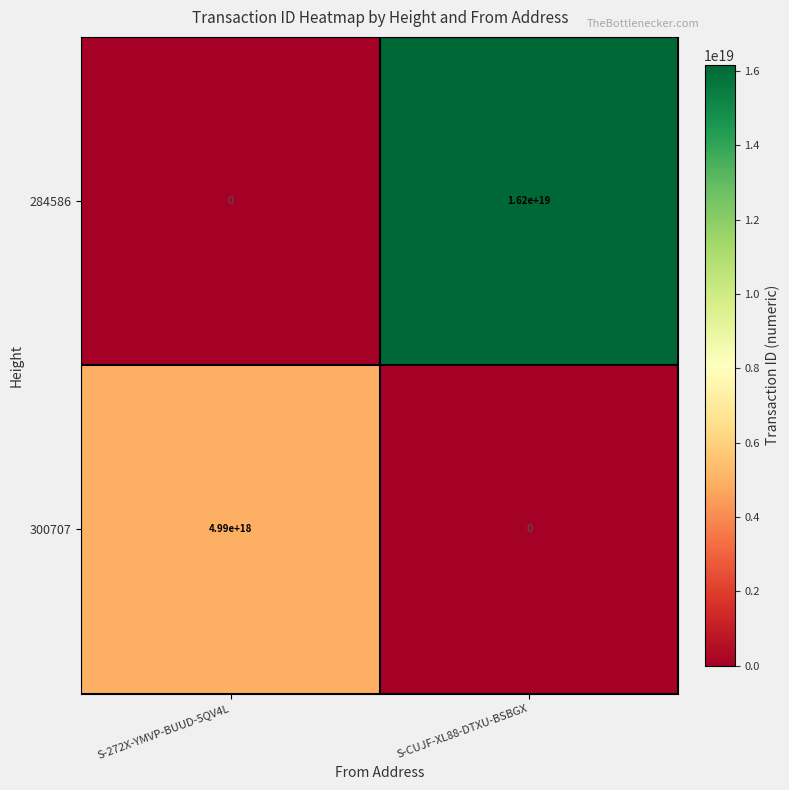

How many distinct data groups are displayed?

2